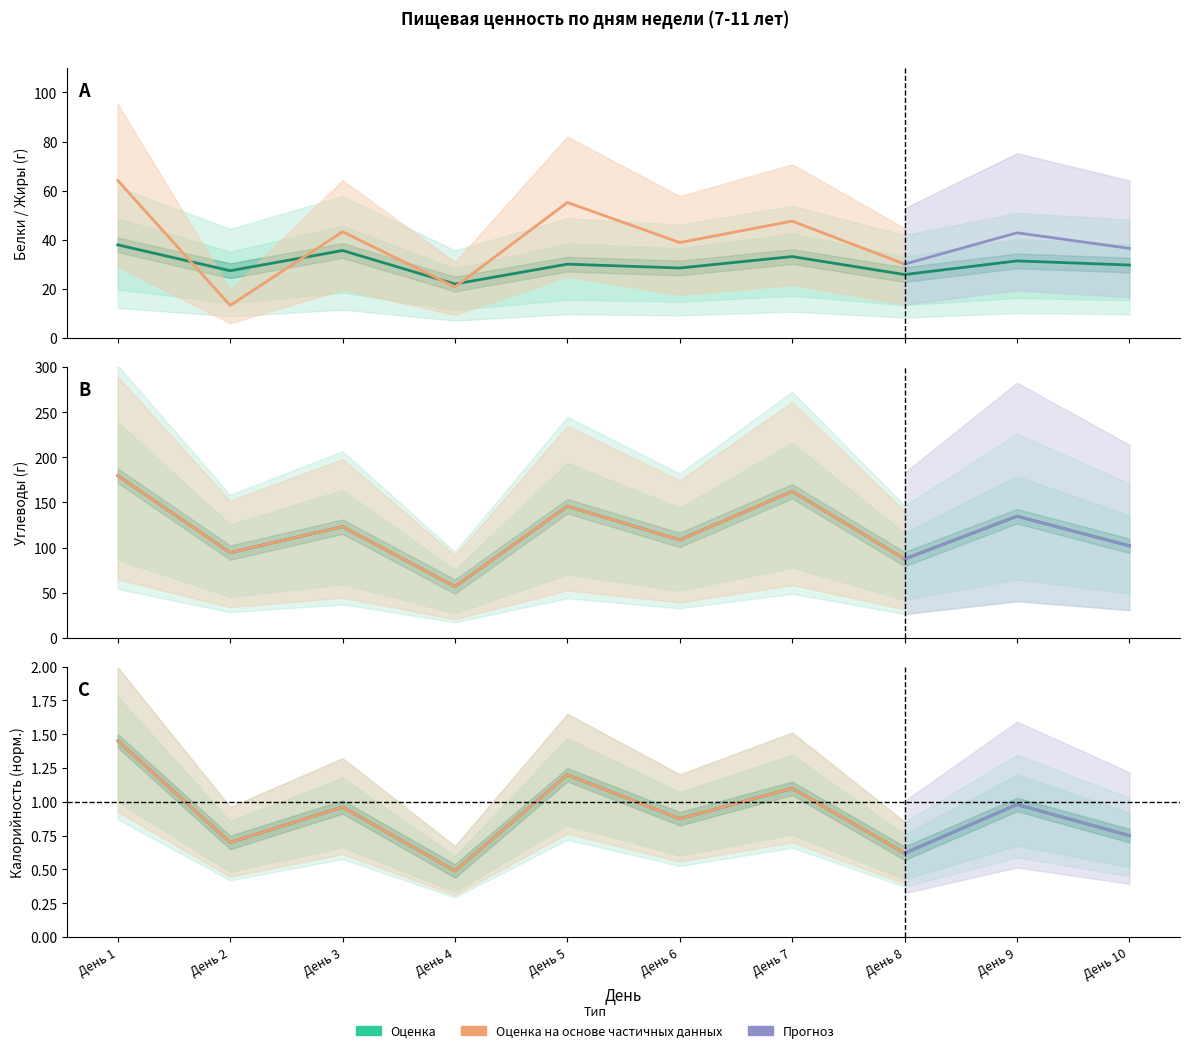

The Белки series shows 29.8 at День 10. True or false?

True